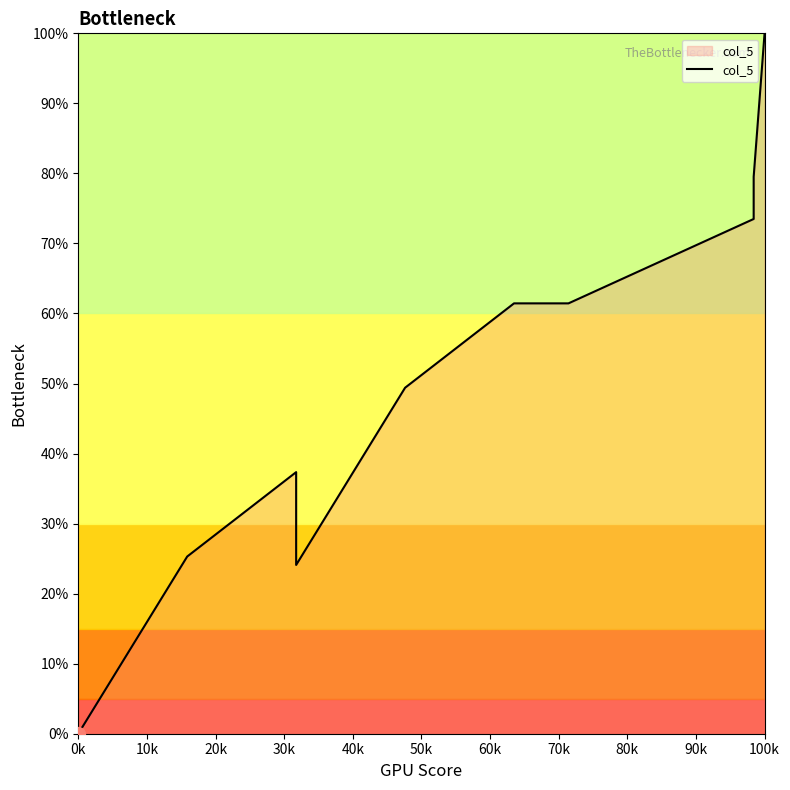

How many positive values are there?

11